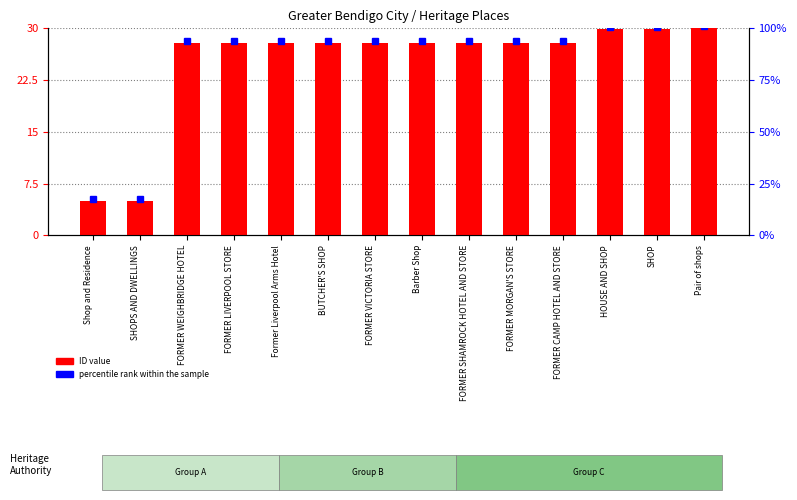

What is the smallest value displayed?

5.0